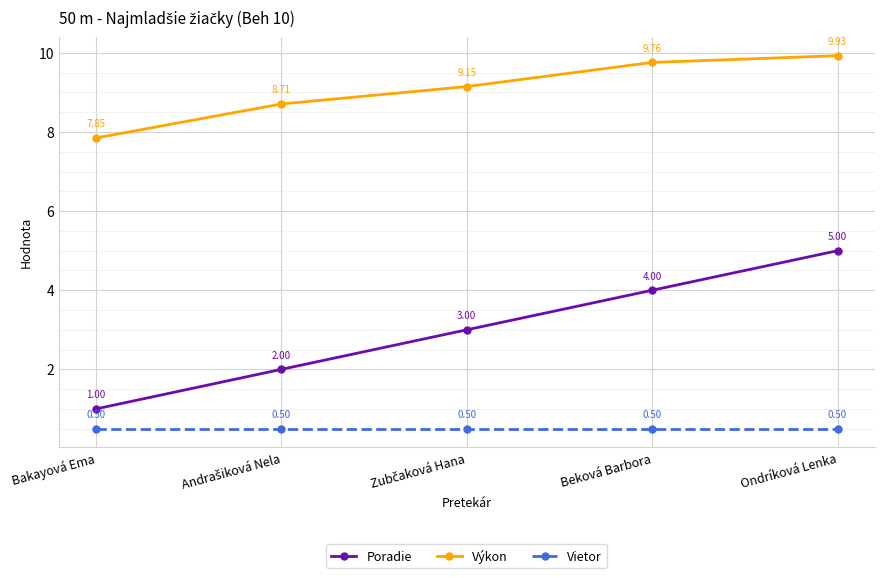

How many lines are shown in the chart?

3